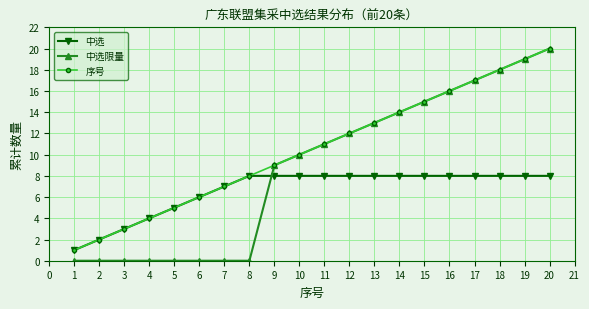

Count the number of categories in the chart.

20